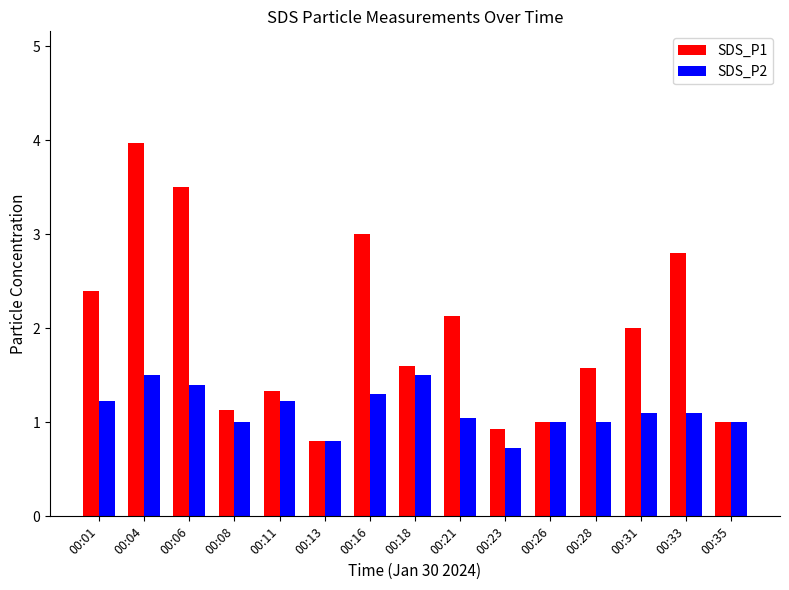

The value of SDS_P2 at 00:08 is 1.5. True or false?

False